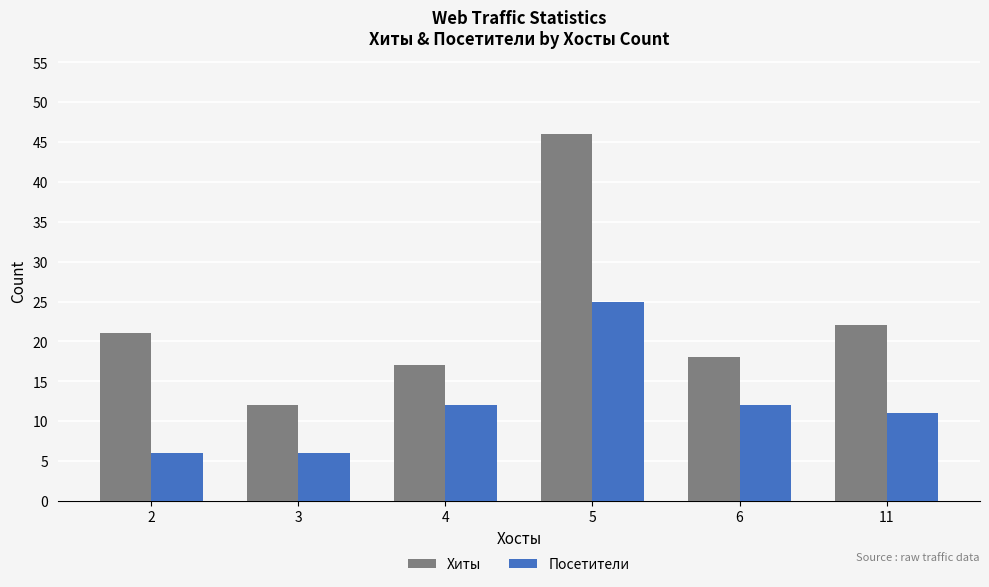

What is the approximate value of Посетители at 6?

12